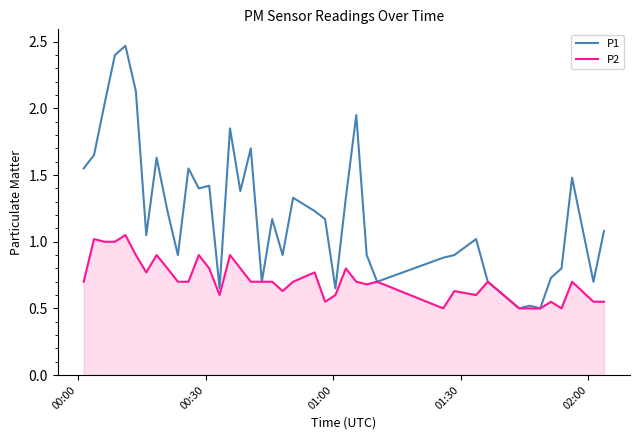

Which series has the largest total across all categories?

P1